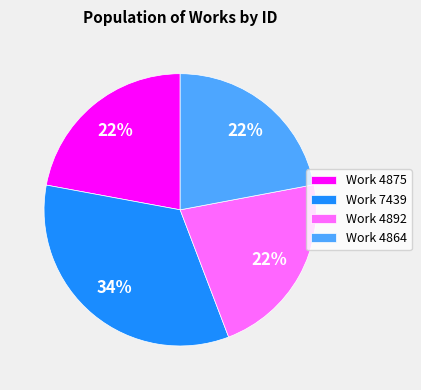

What is the largest slice in the pie chart?

Work 7439